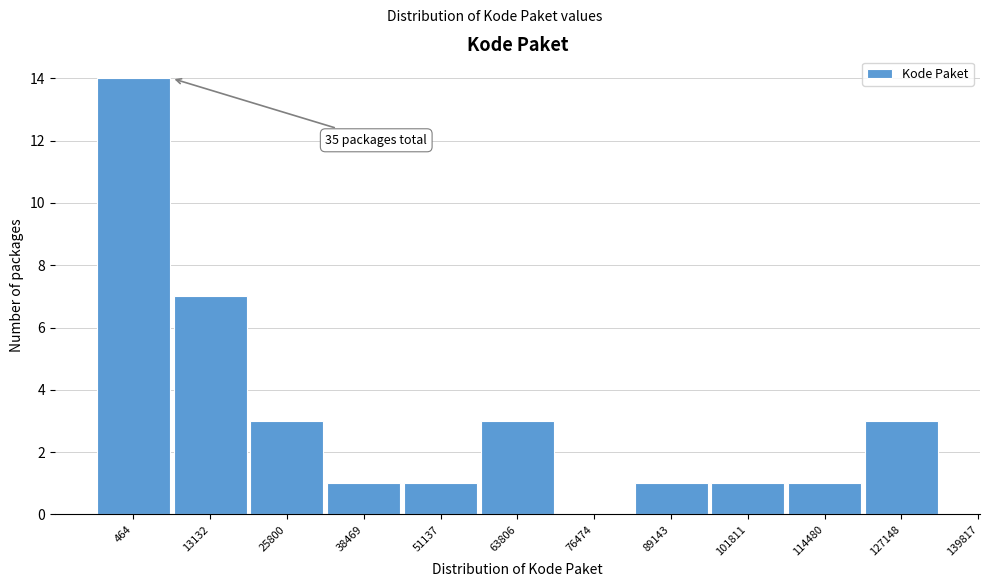

Reading left to right, extract all data points from this chart.

464=14	13132=7	25800=3	38469=1	51137=1	63806=3	76474=0	89143=1	101811=1	114480=1	127148=3